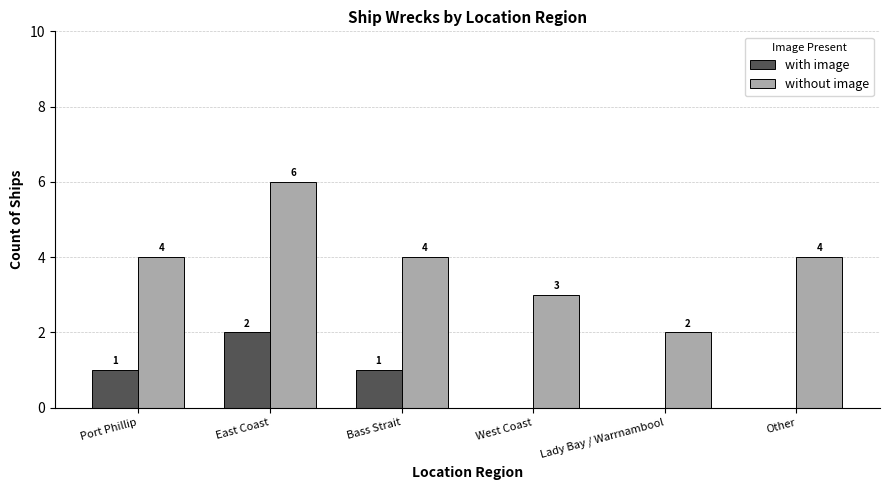

What is the difference between the with image values at West Coast and East Coast?

2